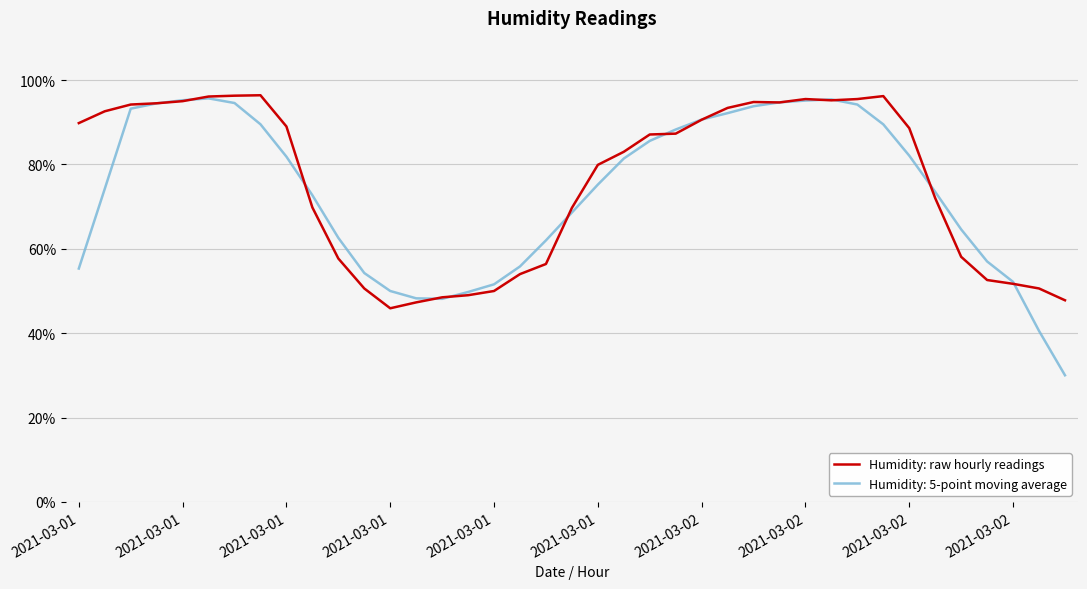

Which series has the widest spread of values?

Humidity: 5-point moving average